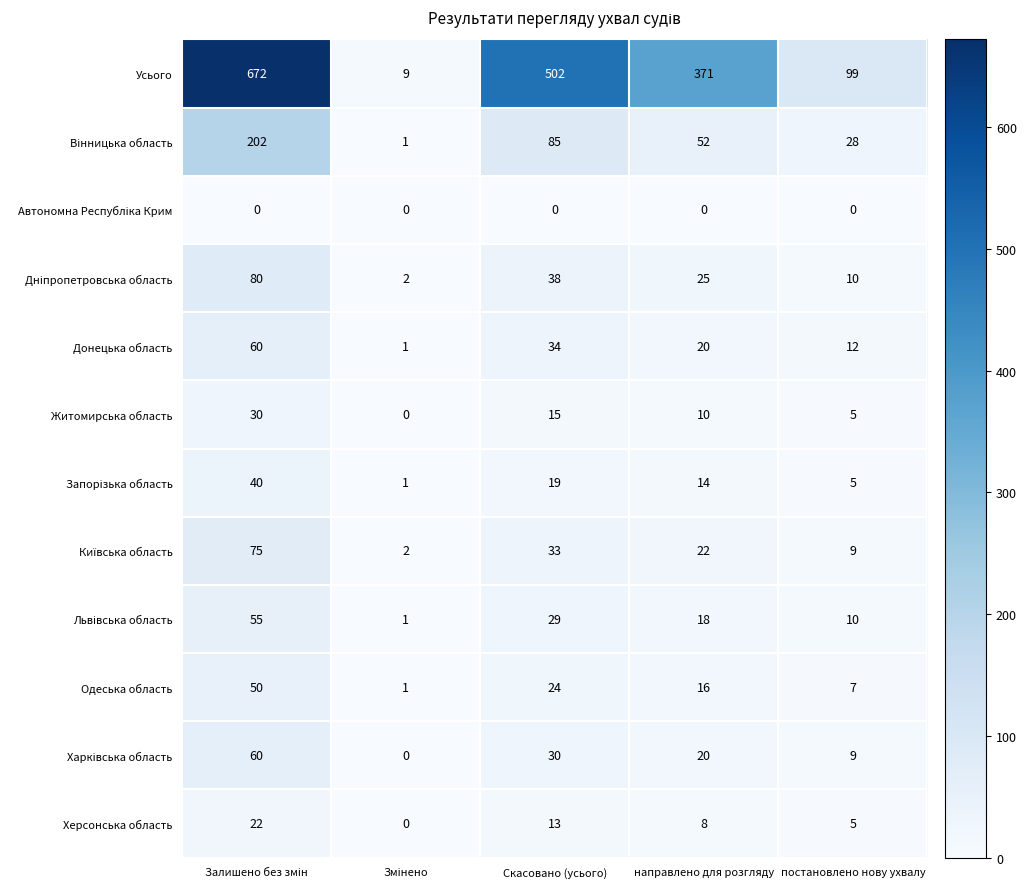

What is the difference between the highest and lowest values at постановлено нову ухвалу?

99